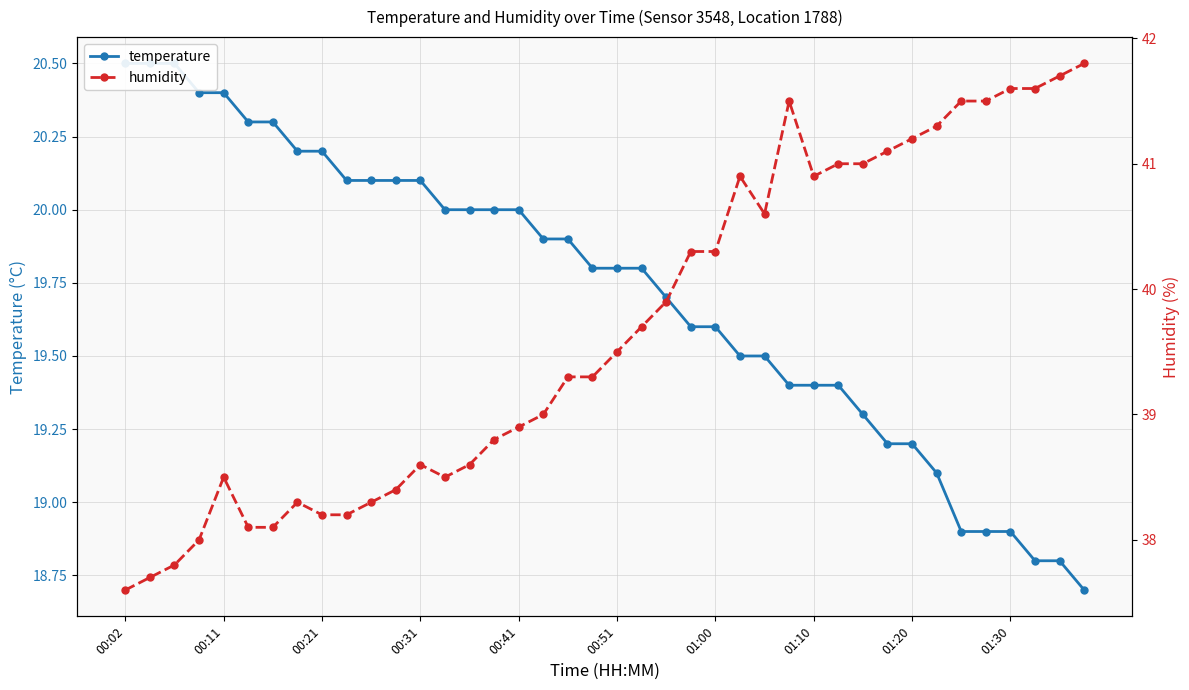

What is the difference between the maximum and second lowest values in the humidity series?

4.1